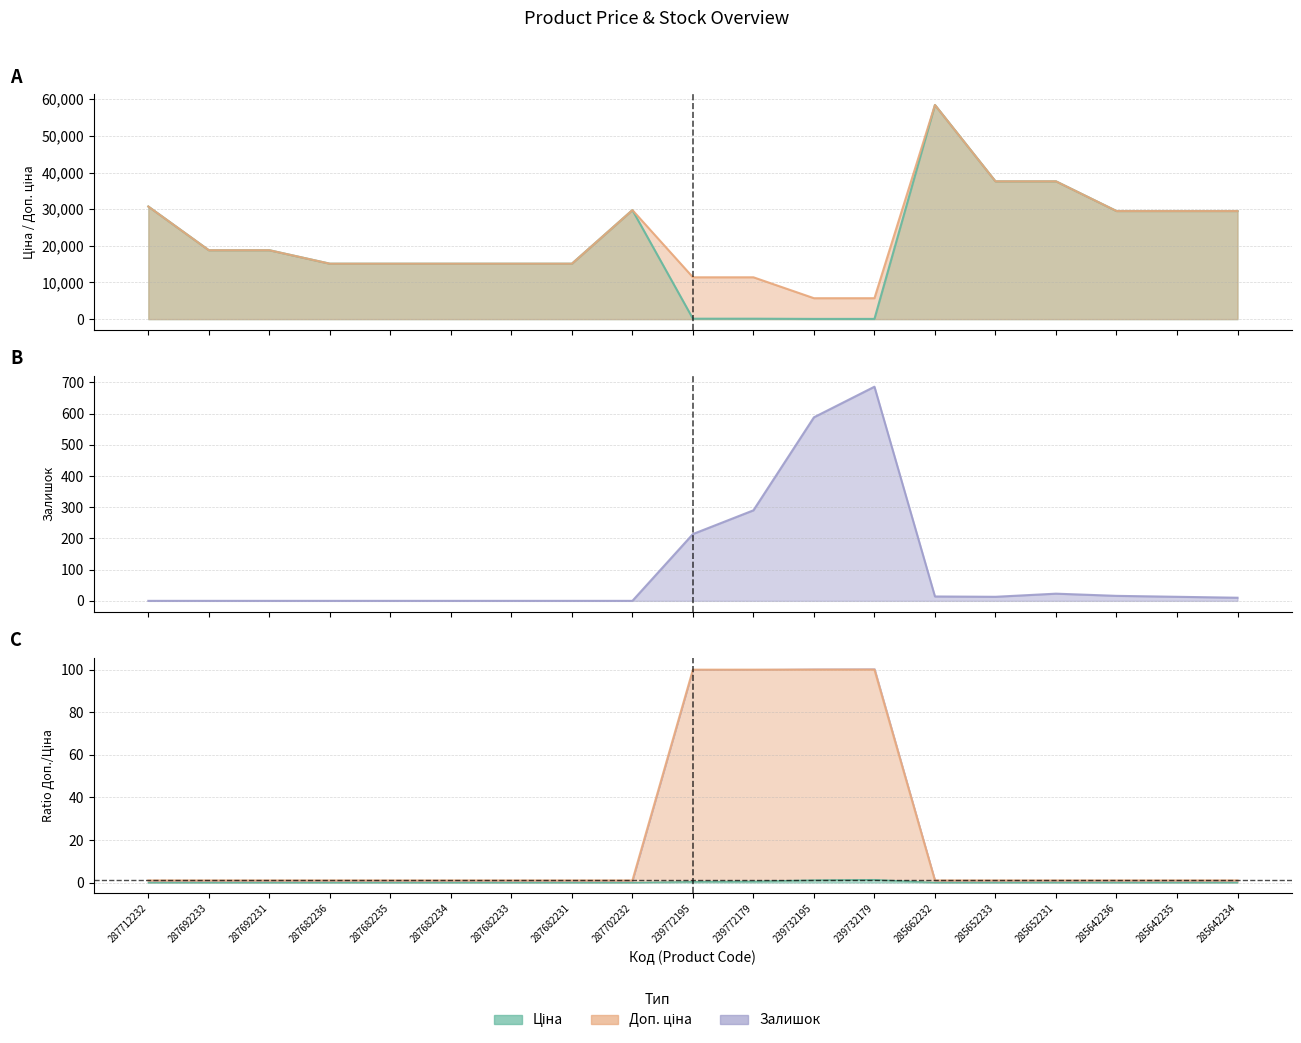

How many positive values does the Залишок series have?

10